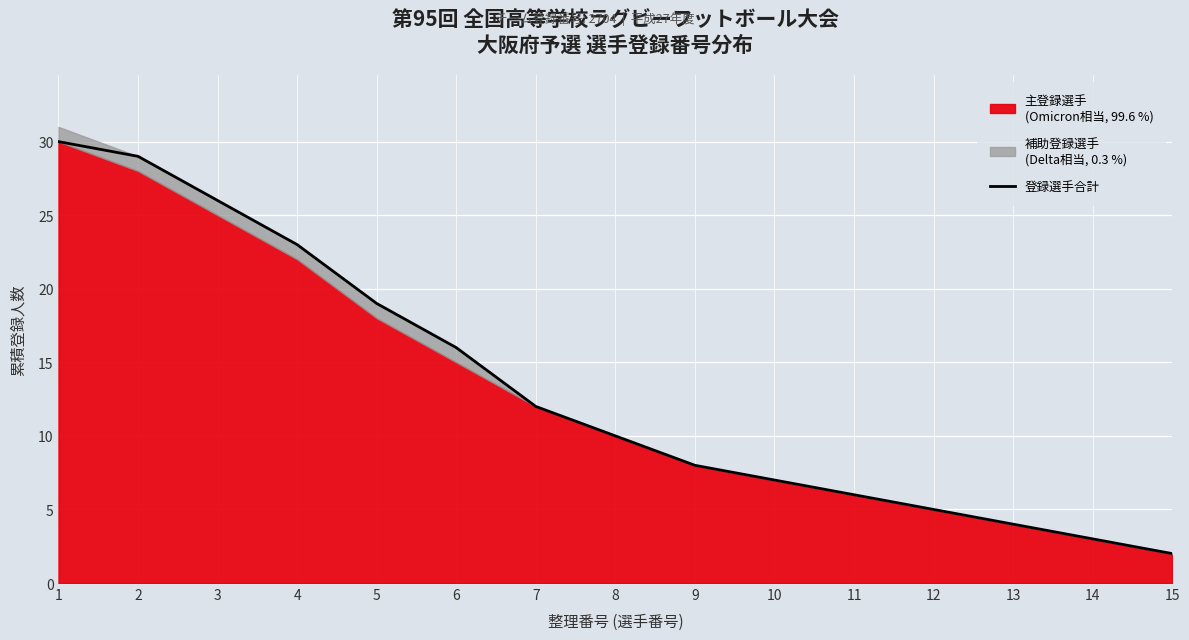

What is the change in value from 2 to 9?

-21